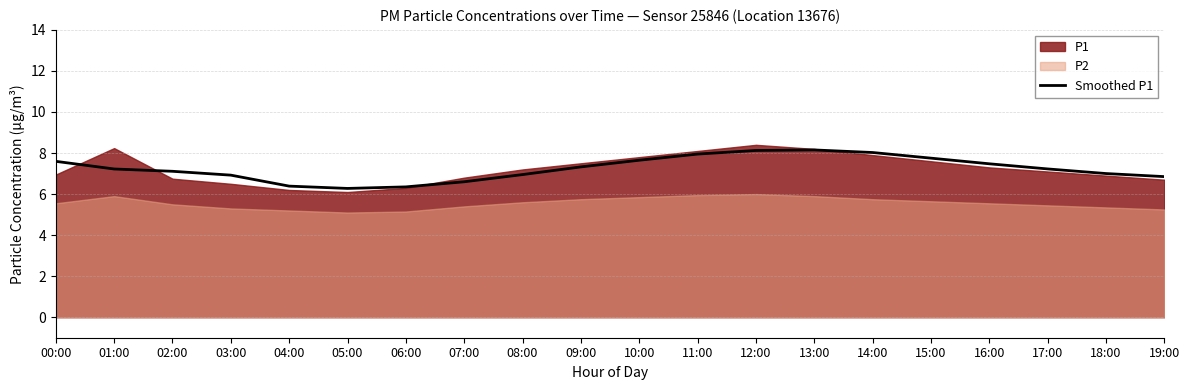

Does the chart have visible grid lines?

Yes